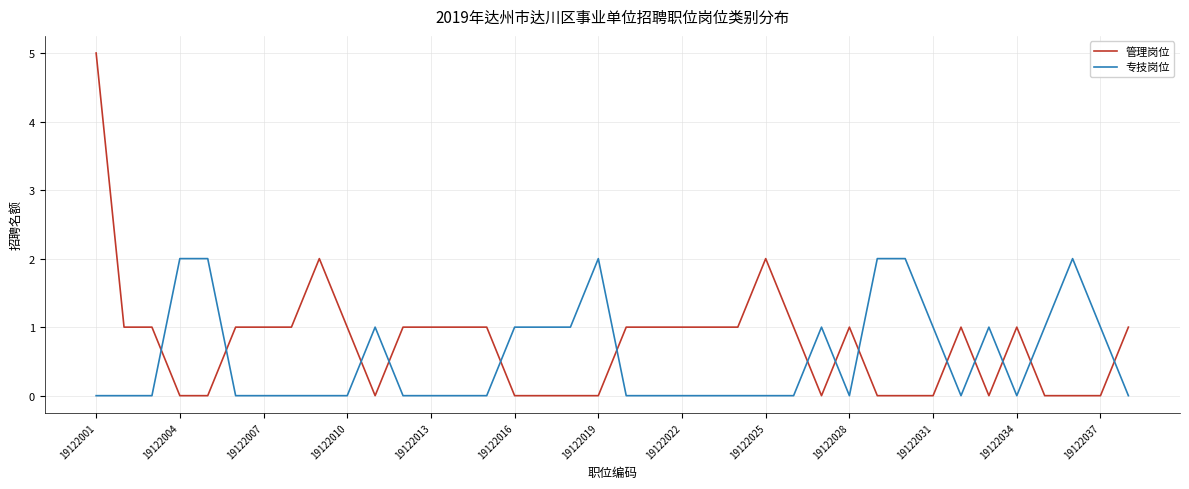

Rank the series by their maximum value, from highest to lowest.

管理岗位, 专技岗位